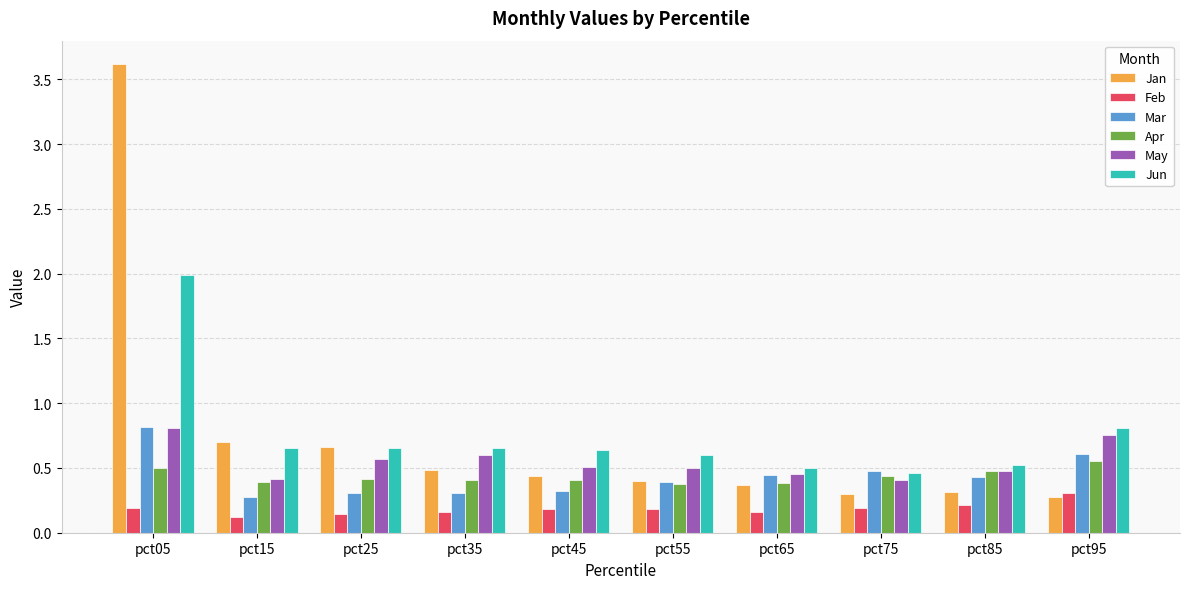

At which category is the sum across all series the highest?

pct05